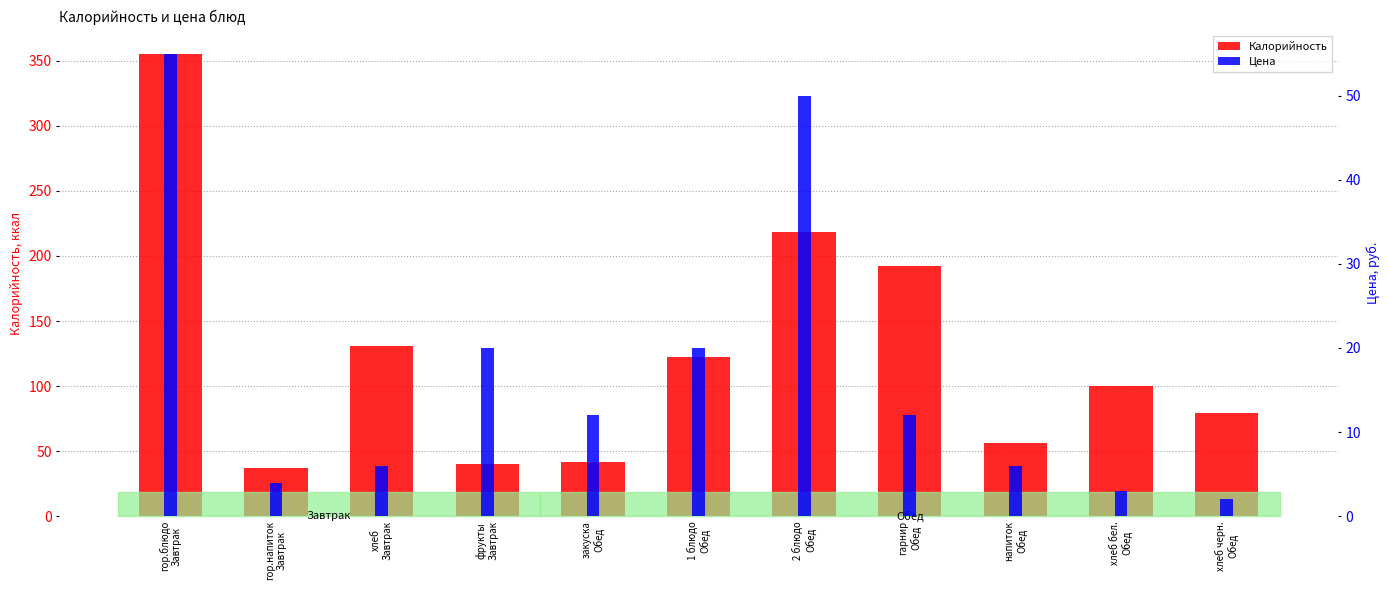

How many bars are there in total?

22